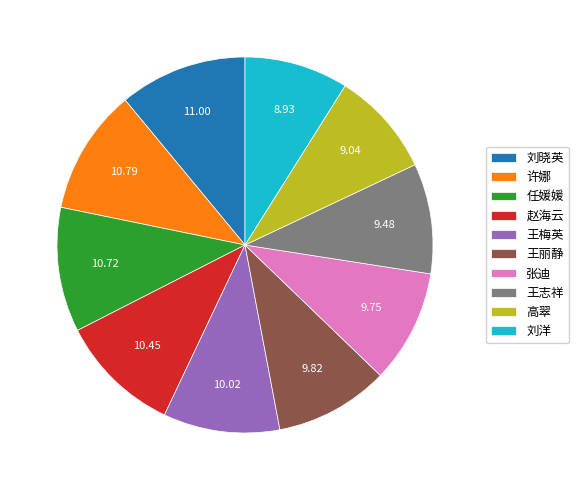

What is the ratio of the value at 王志祥 to the value at 高翠?

1.0